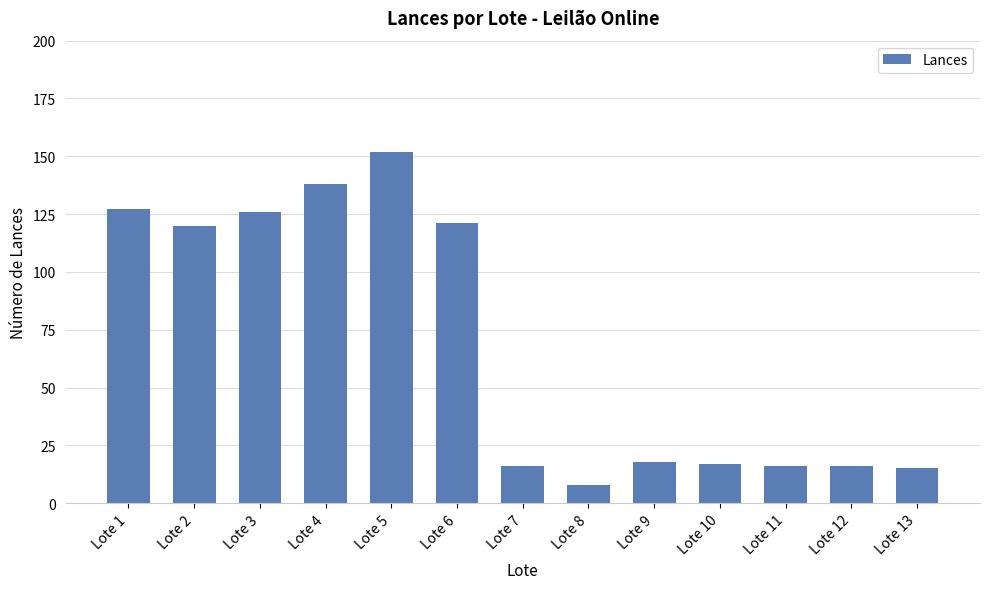

What is the change in value from Lote 8 to Lote 13?

+7